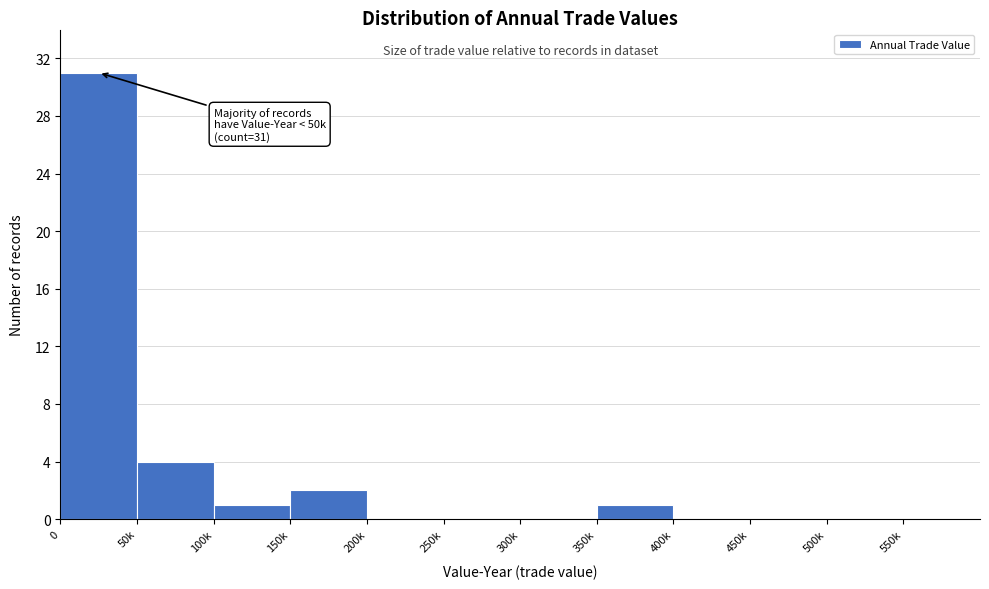

Reading right to left, what are all the values shown in this chart?

550k=0	500k=0	450k=0	400k=0	350k=1	300k=0	250k=0	200k=0	150k=2	100k=1	50k=4	0=31